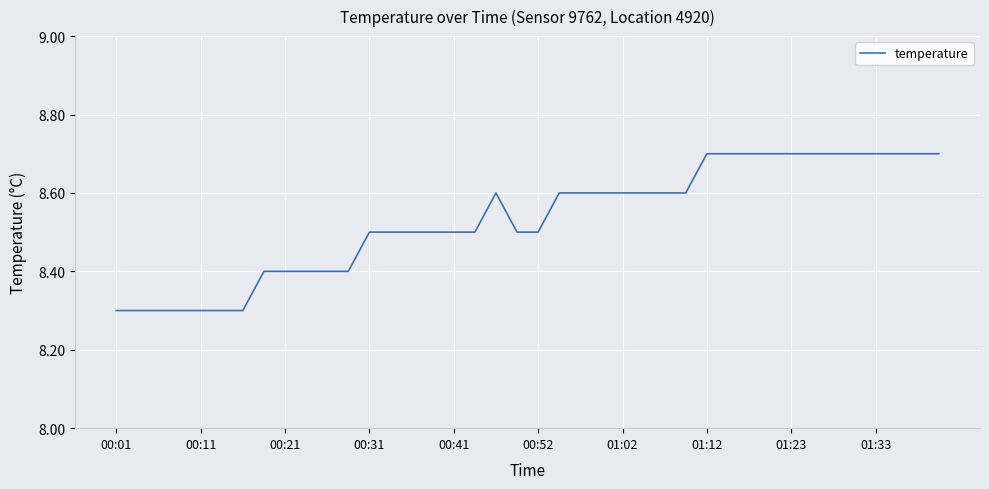

What is the maximum value shown in the chart?

8.7